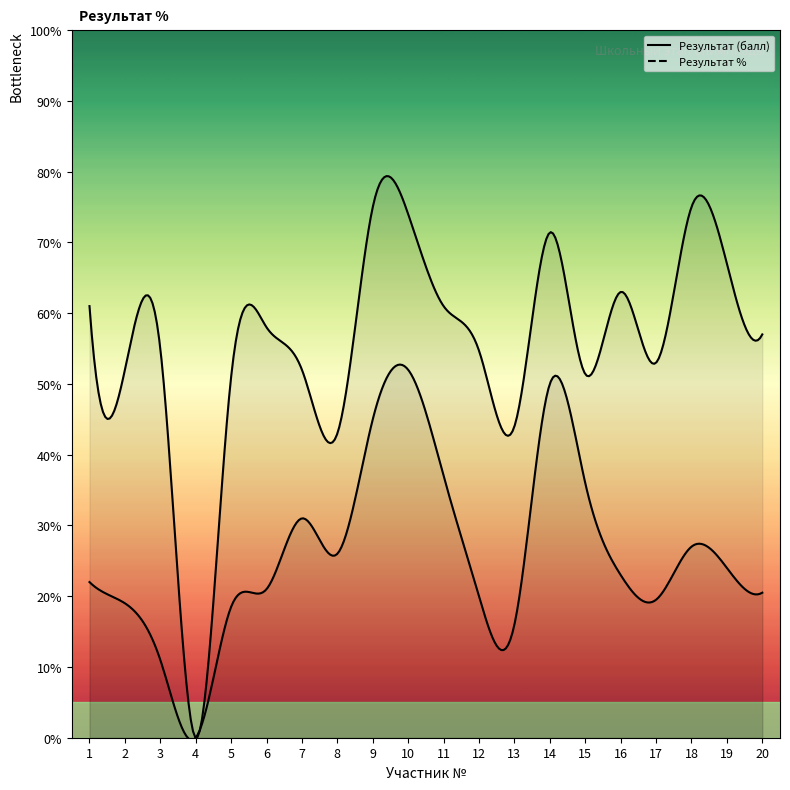

At which label is Результат % closest to 37?

8